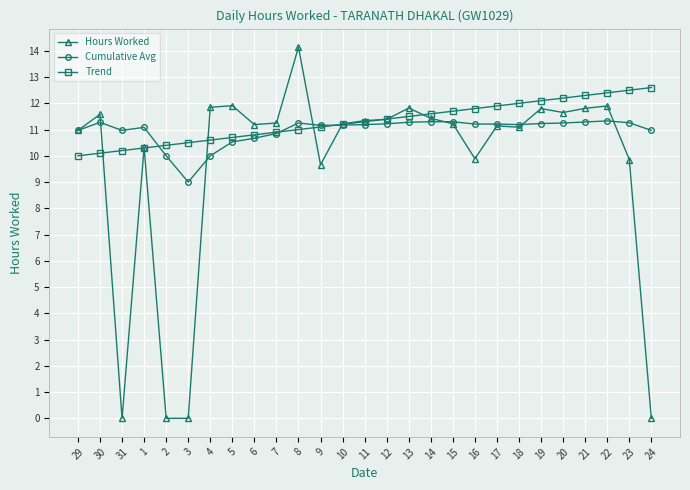

What position from the left is 17?

20